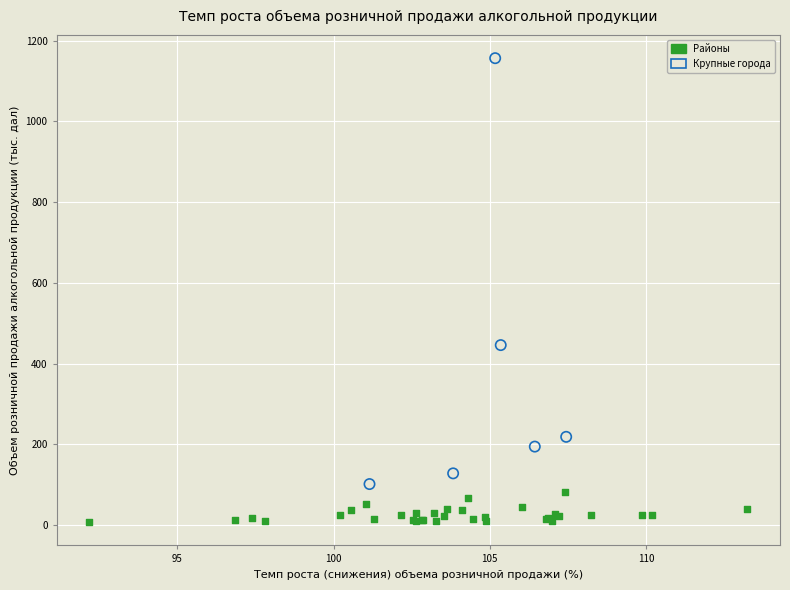

Which series reaches the minimum Y coordinate?

Районы